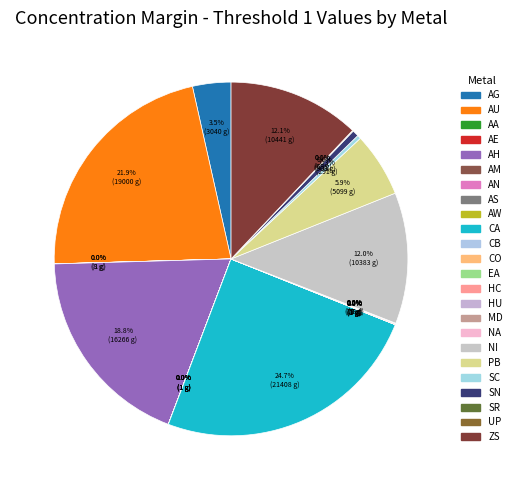

Is there any slice that represents more than half of the pie?

No